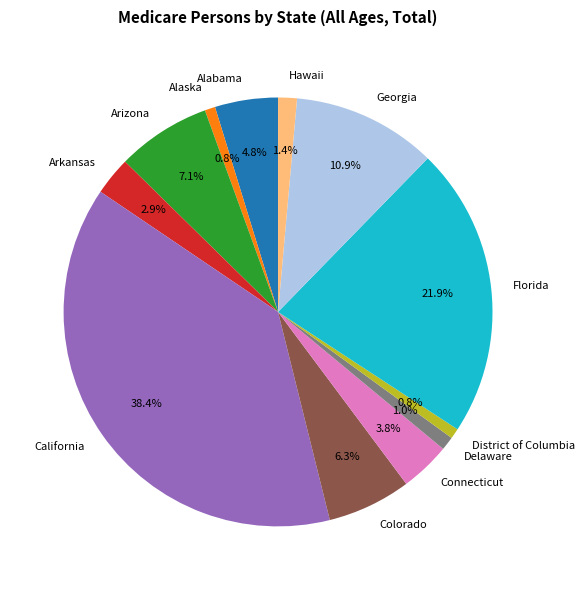

To the nearest percent, what is the combined percentage of Georgia and Connecticut?

15%